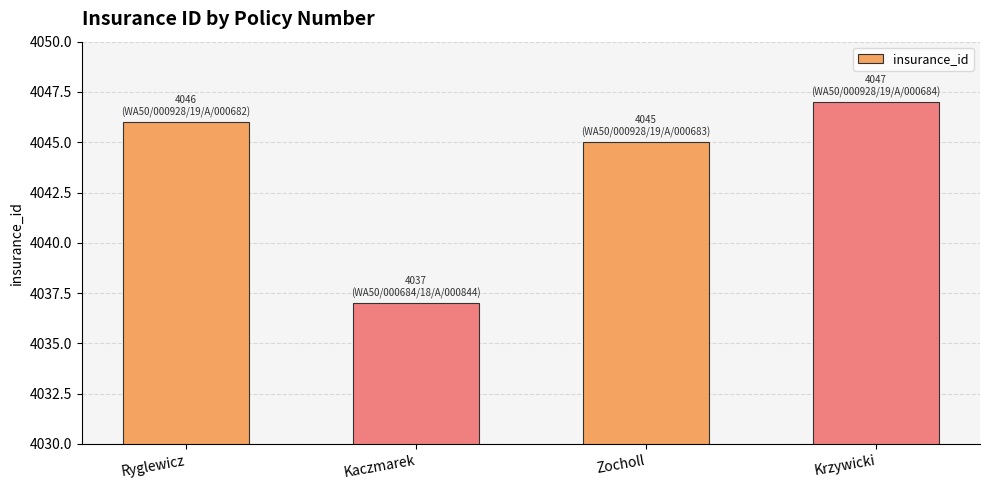

What is the label of the 1st bar from the left?

Ryglewicz